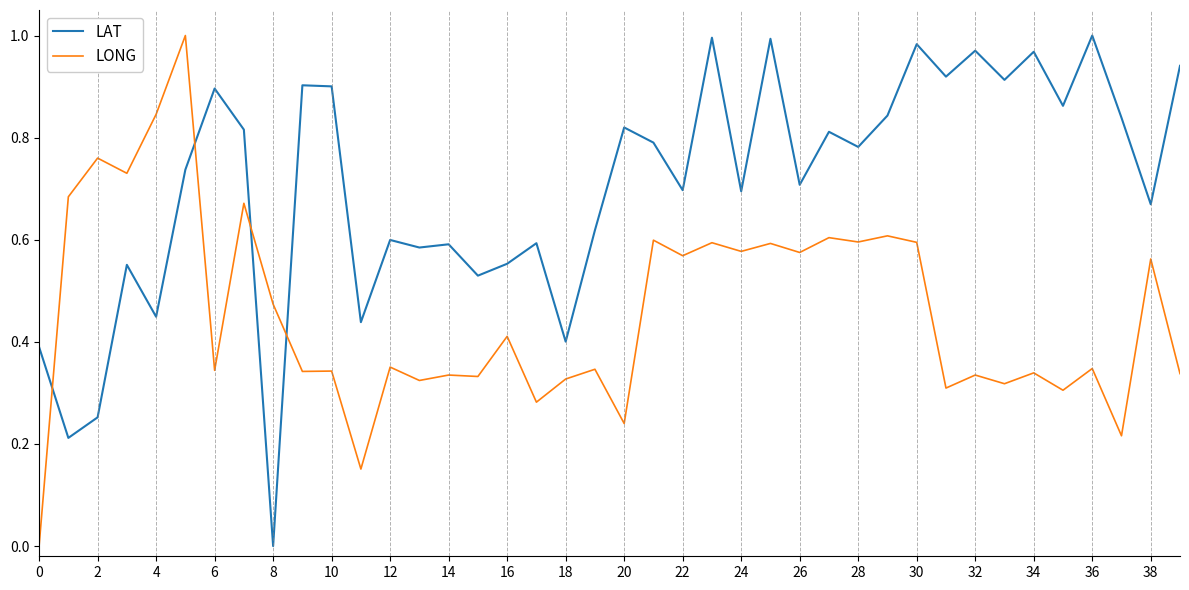

How many times do LAT and LONG cross each other?

4